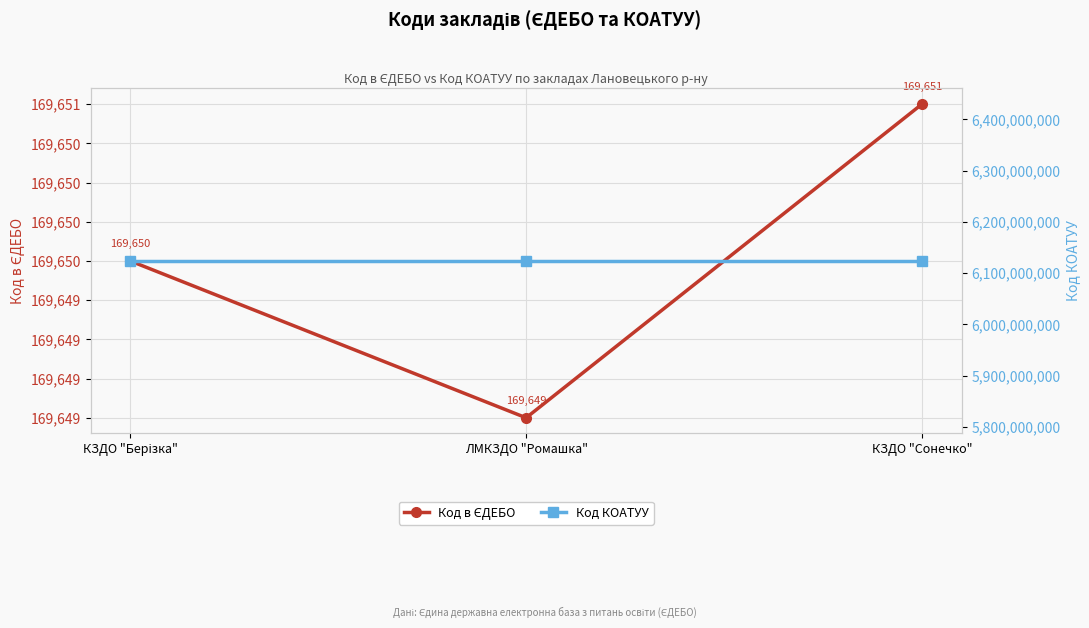

What is the sum of the Код КОАТУУ values at КЗДО "Сонечко" and КЗДО "Берізка"?

12247620200